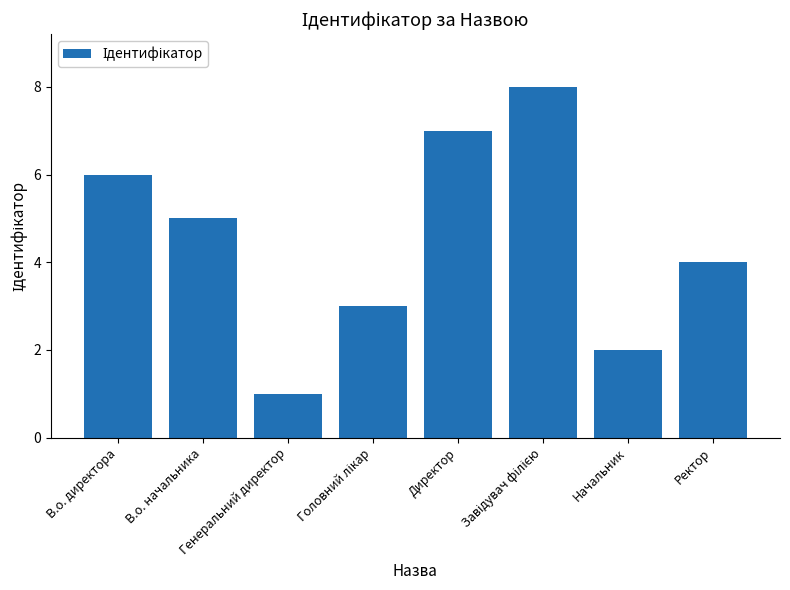

What is the difference between the maximum and minimum values?

7